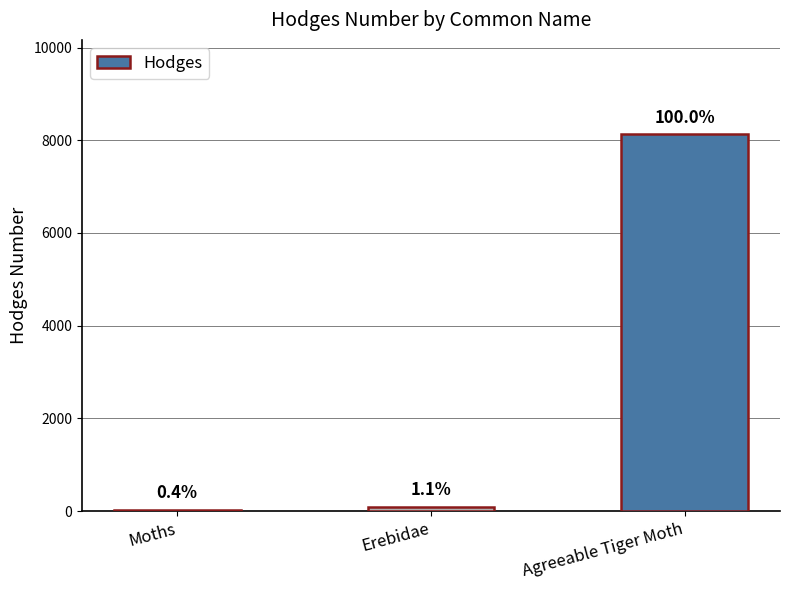

Count the number of data series in this chart.

1